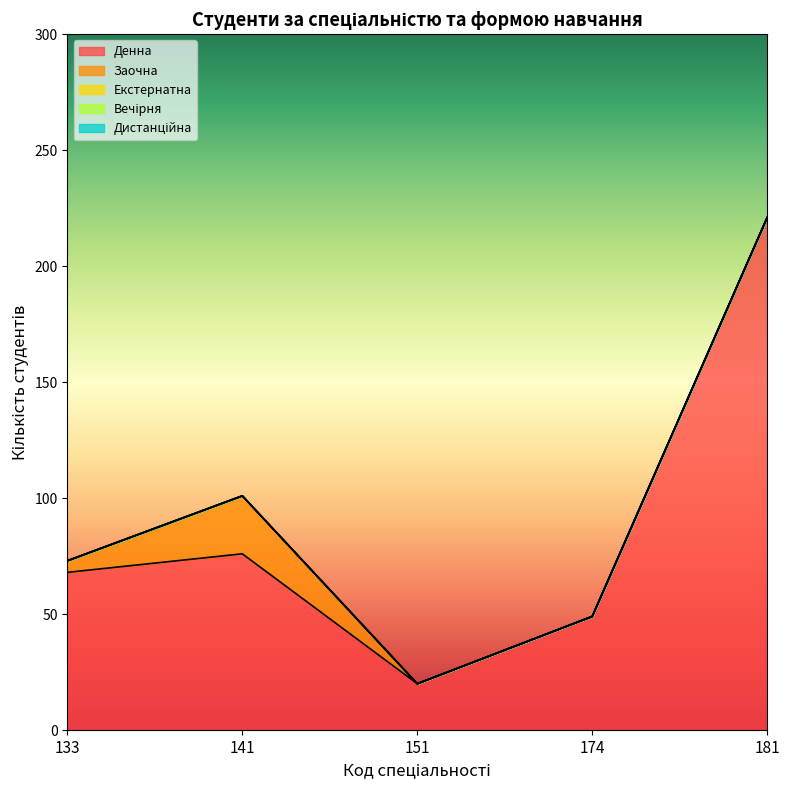

Between 141 and 133, which is larger?

141